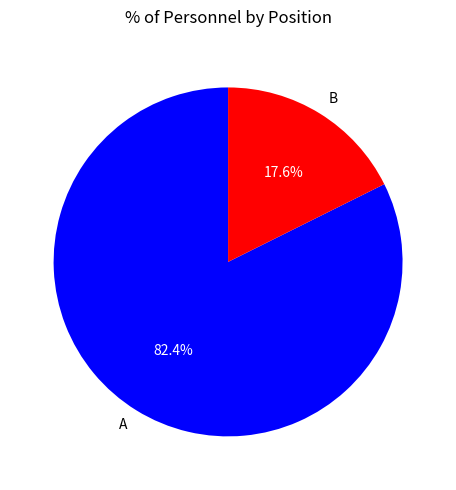

True or false: B accounts for 28% of the total.

False